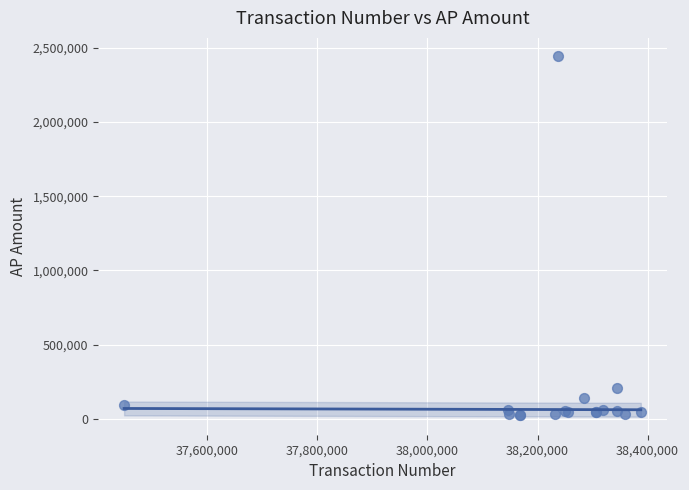

What Y value in the scatter plot is closest to 1234901?

208850.0